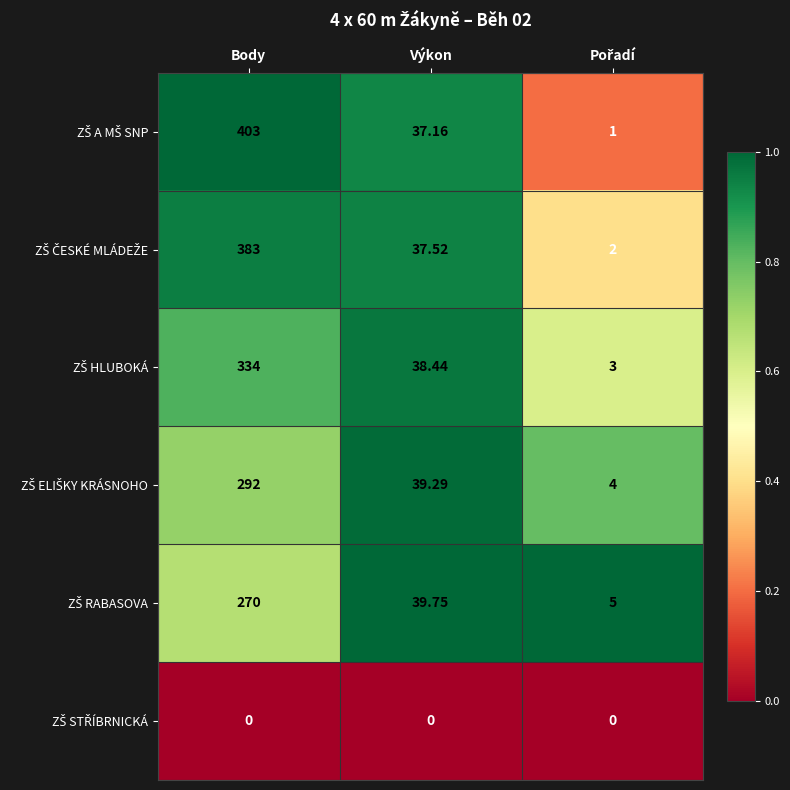

At which category is the sum across all series the highest?

Body